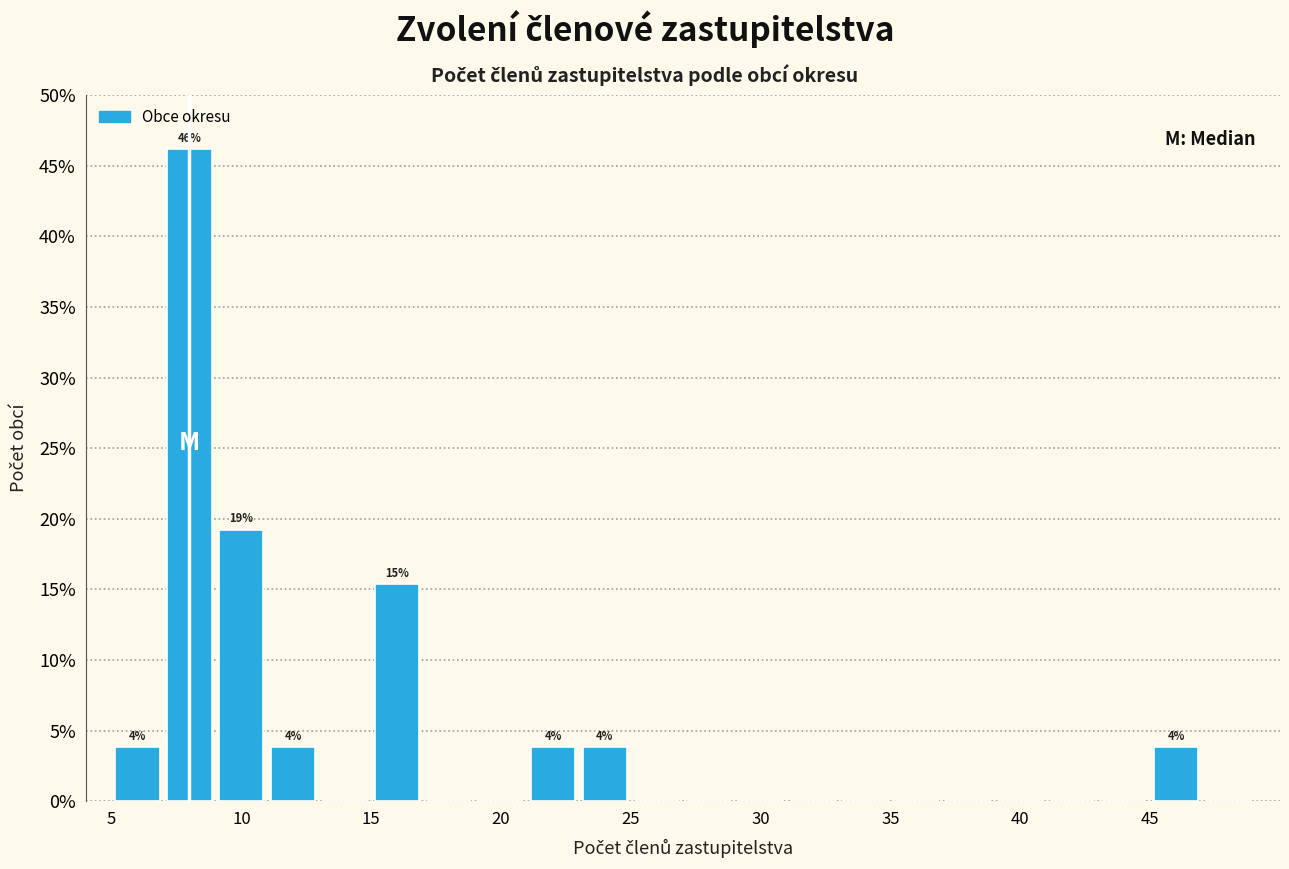

Over which range of the x-axis is the bar tallest?

7 to 9